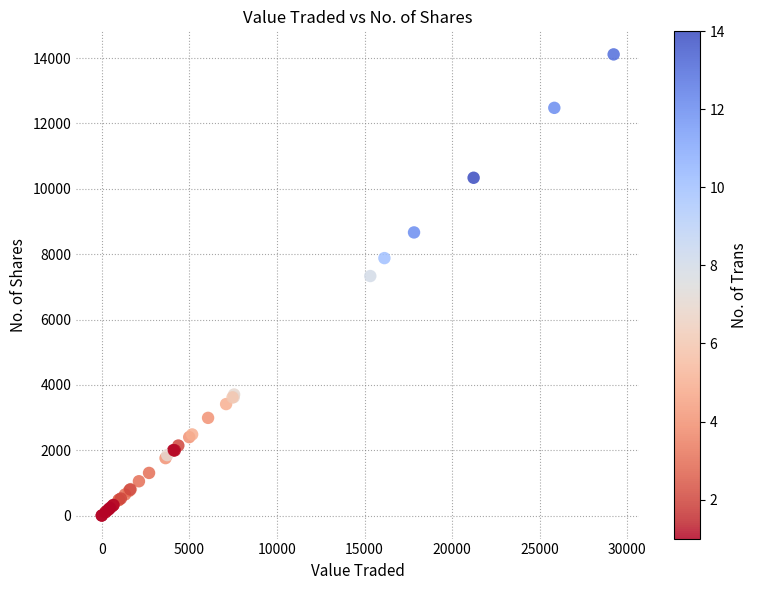

What Y value in the scatter plot is closest to 7058?

7331